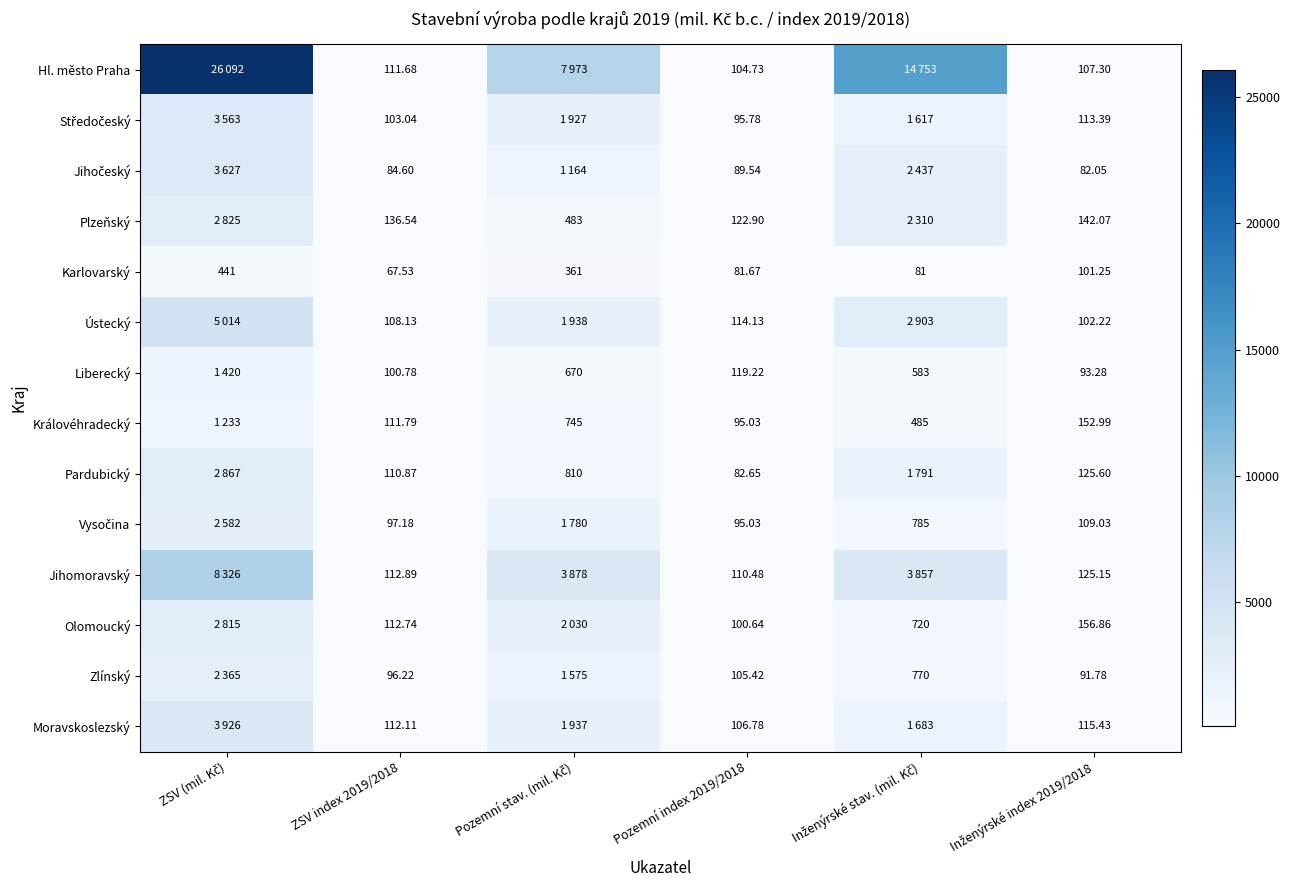

At Pozemní index 2019/2018, list the series in order from smallest to largest.

Karlovarský, Pardubický, Jihočeský, Královéhradecký, Vysočina, Středočeský, Olomoucký, Hl. město Praha, Zlínský, Moravskoslezský, Jihomoravský, Ústecký, Liberecký, Plzeňský